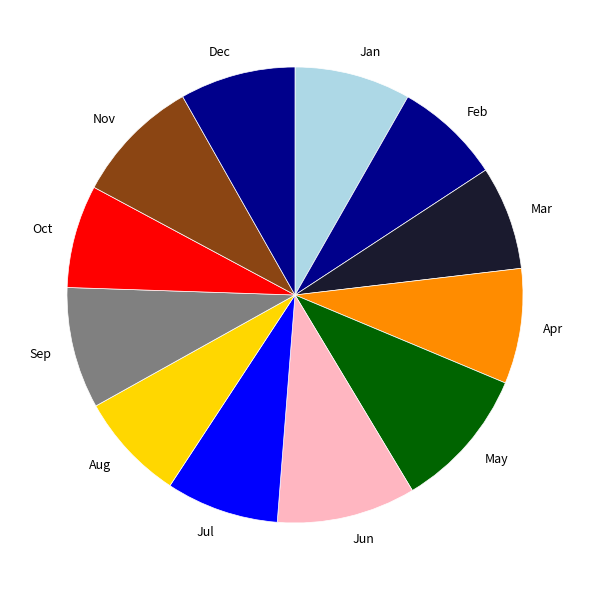

Does Mar account for over 50% of the chart?

No